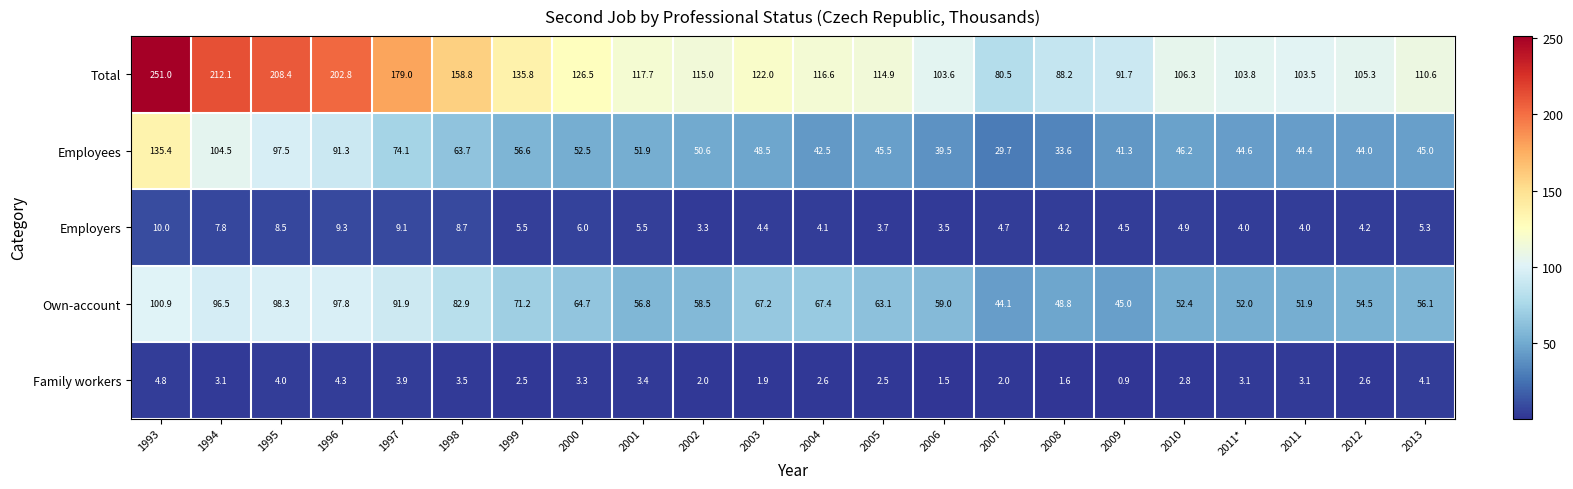

At which category is the sum across all series the highest?

1993